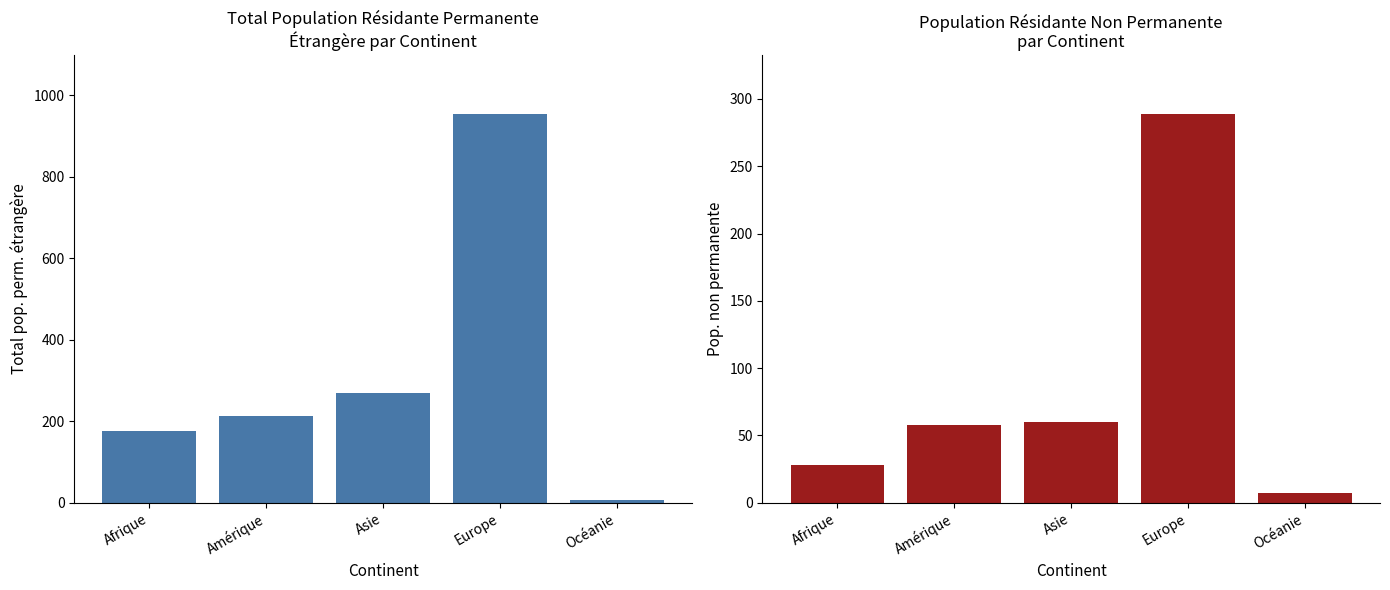

Reading right to left, transcribe all the data shown in this chart.

Total pop. perm. étrangère: 6	954	268	214	175
Pop. non permanente: 7	289	60	58	28